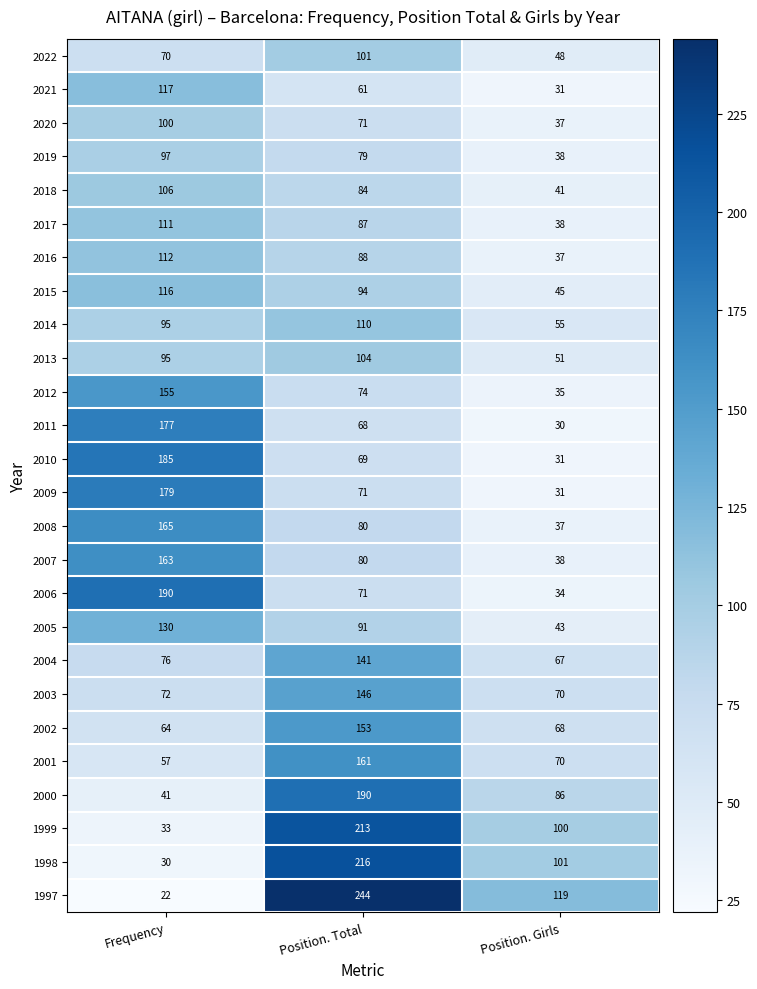

Count the number of data series in this chart.

26